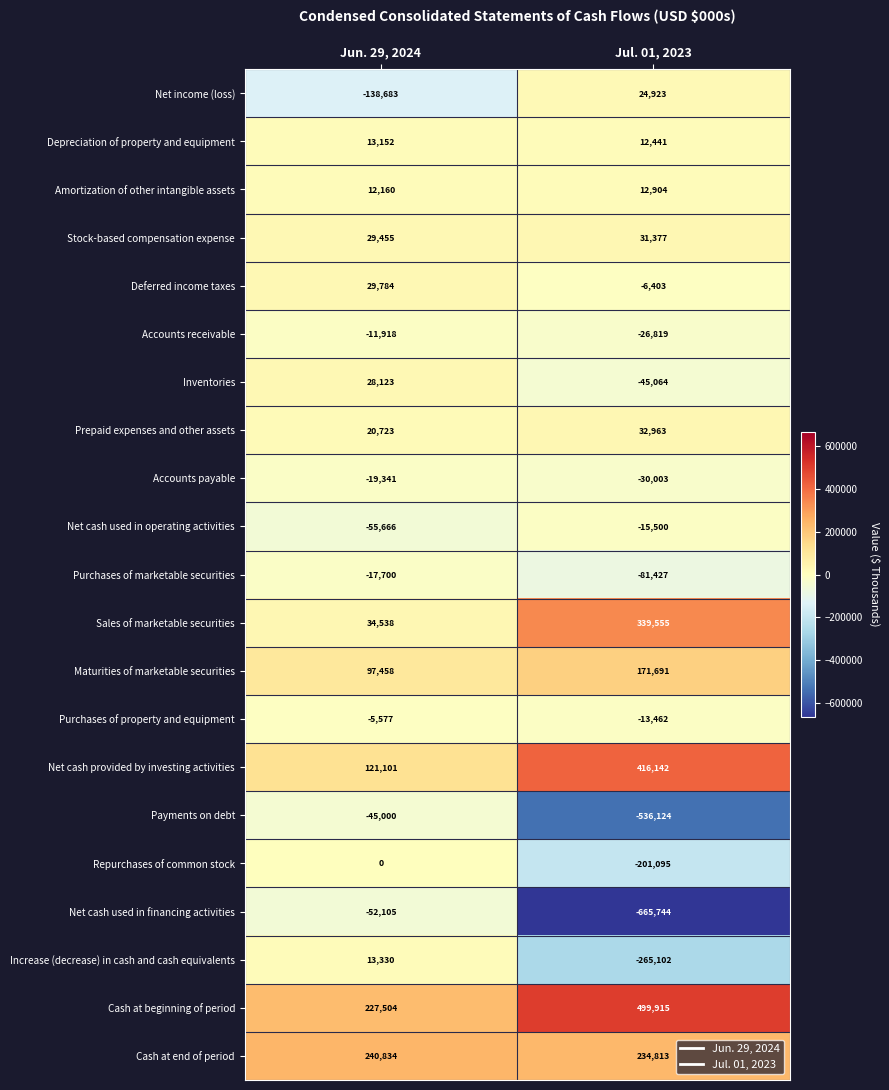

What is the difference between the highest and lowest values at Jun. 29, 2024?

379517